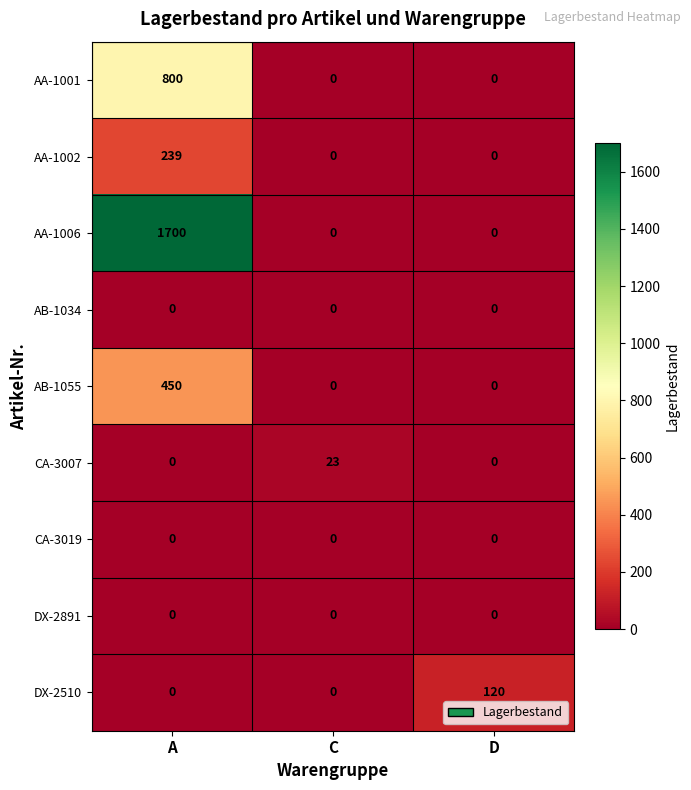

Which label corresponds to the largest value in the chart?

A